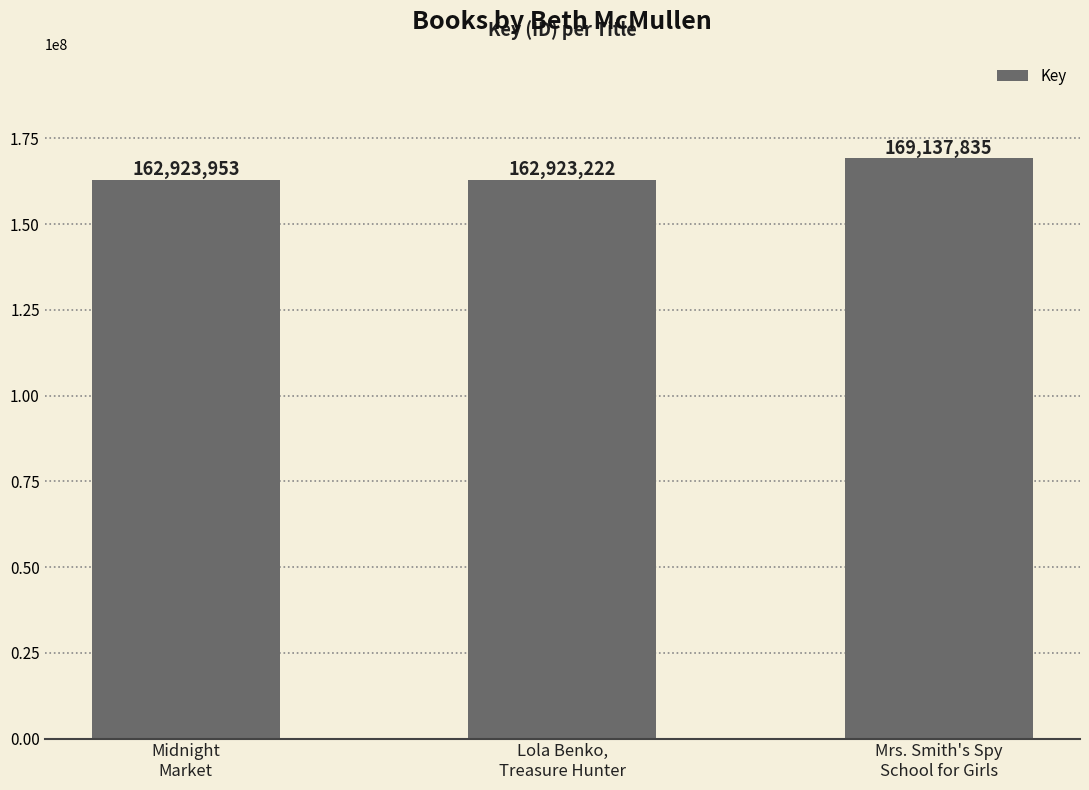

How many bars are there in total?

3